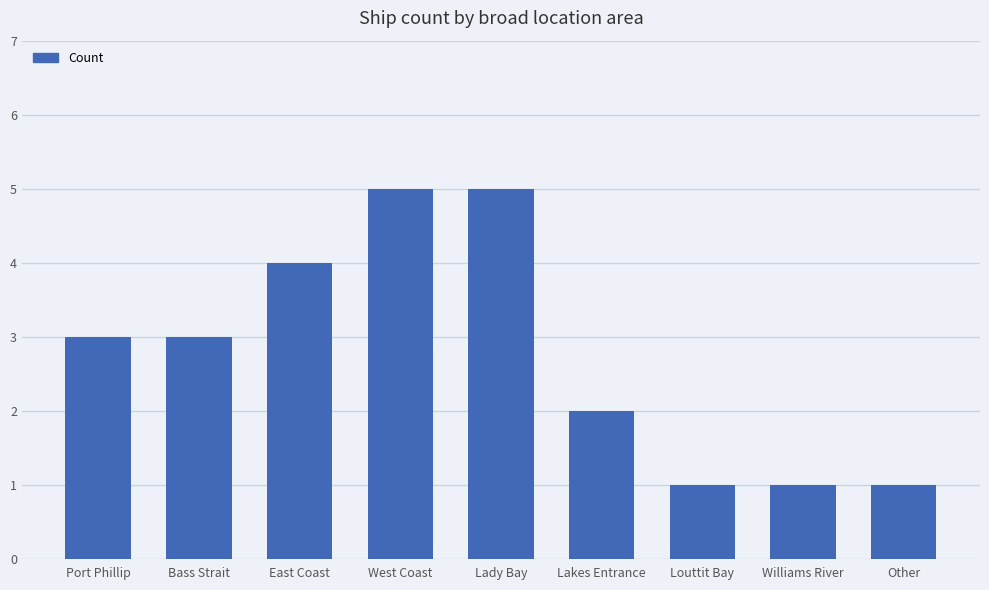

Which has a higher value, Bass Strait or Louttit Bay?

Bass Strait